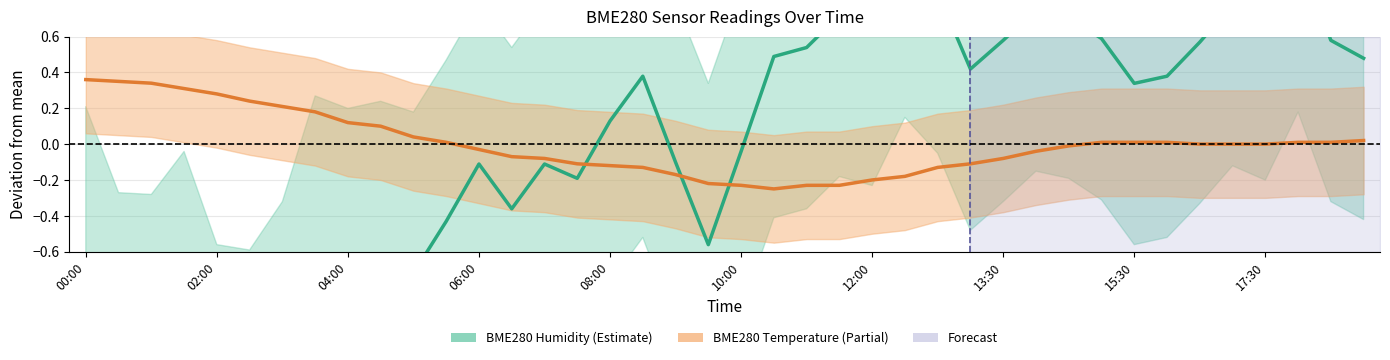

Which series ends up on top after the final intersection of BME280 Temperature and BME280 Humidity?

BME280 Humidity